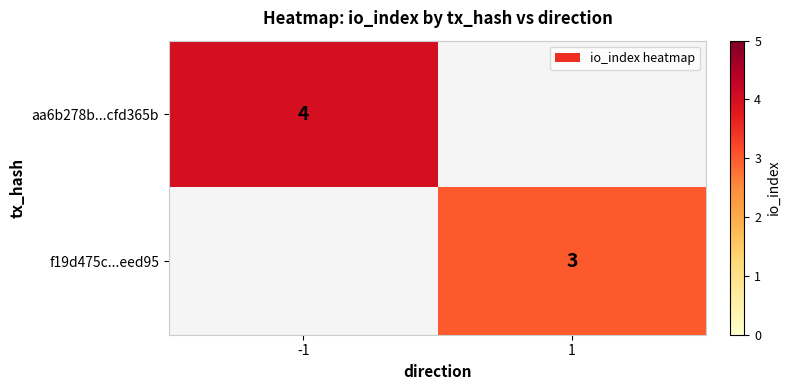

Is it true that f19d475c...eed95 equals 3 at 1?

True